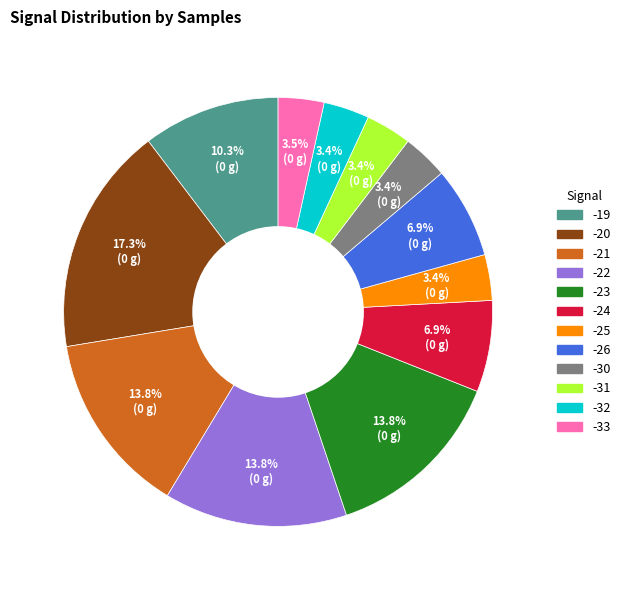

Does any single category account for the majority?

No